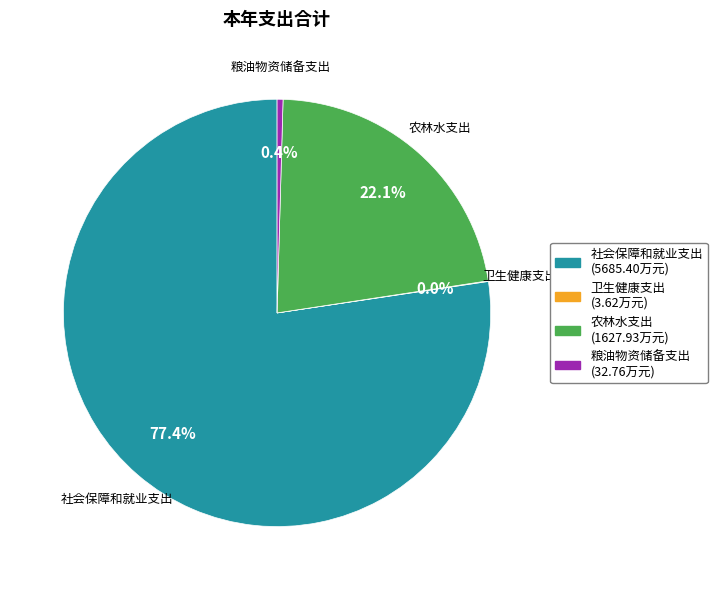

How much of the chart is everything except 粮油物资储备支出?

99.6%